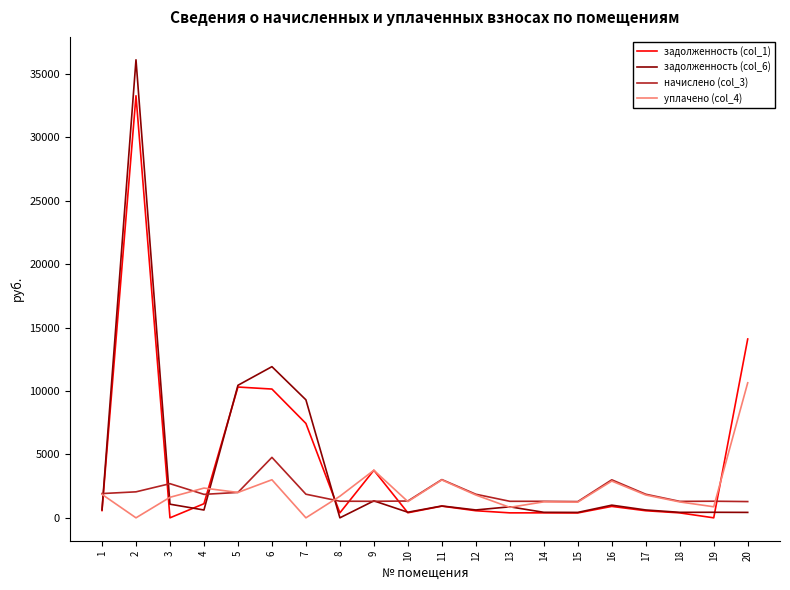

How many lines are shown in the chart?

4